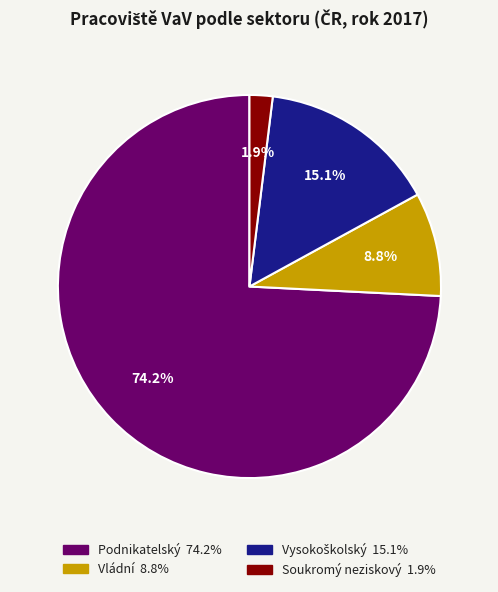

What is the majority slice?

Podnikatelský